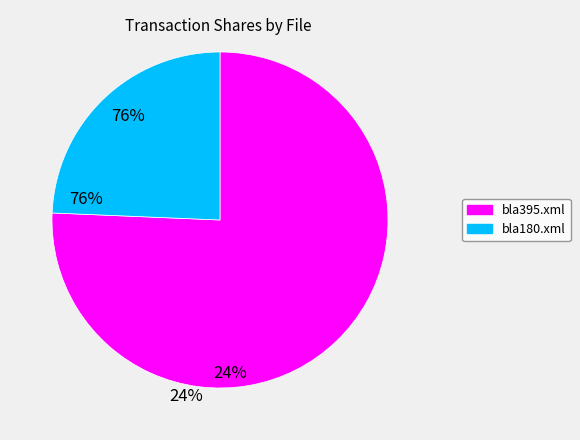

Is the sum of bla180.xml and bla395.xml greater than half?

Yes